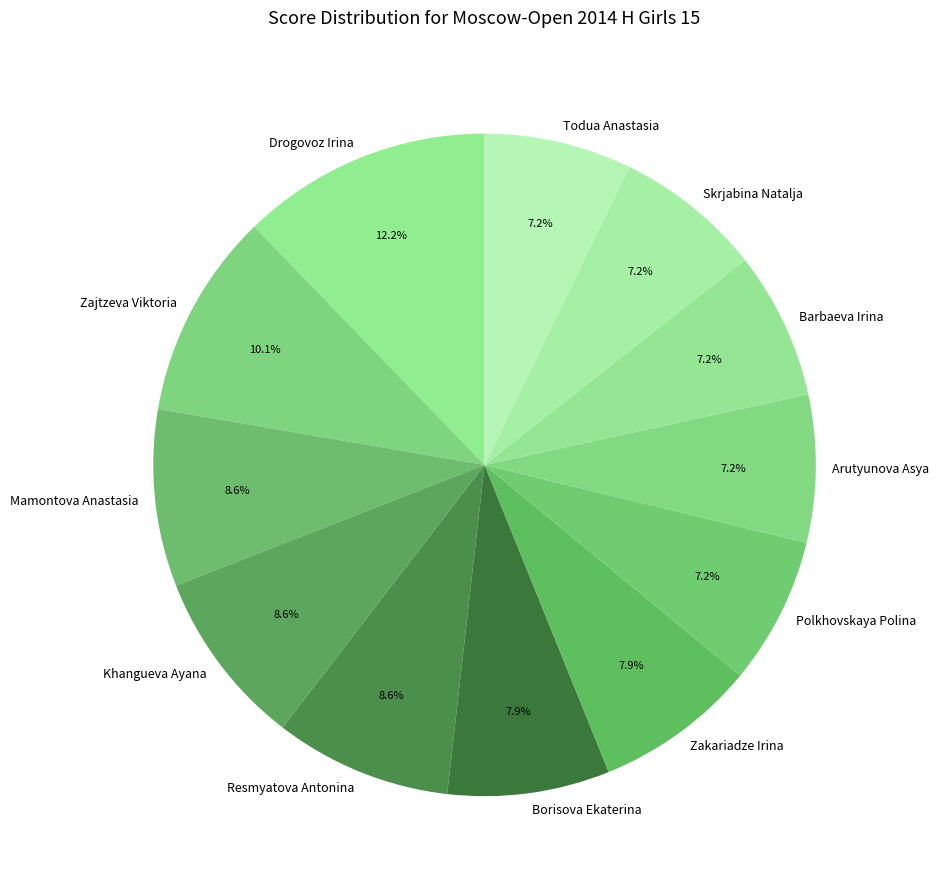

The Skrjabina Natalja slice represents 7% of the pie. True or false?

True